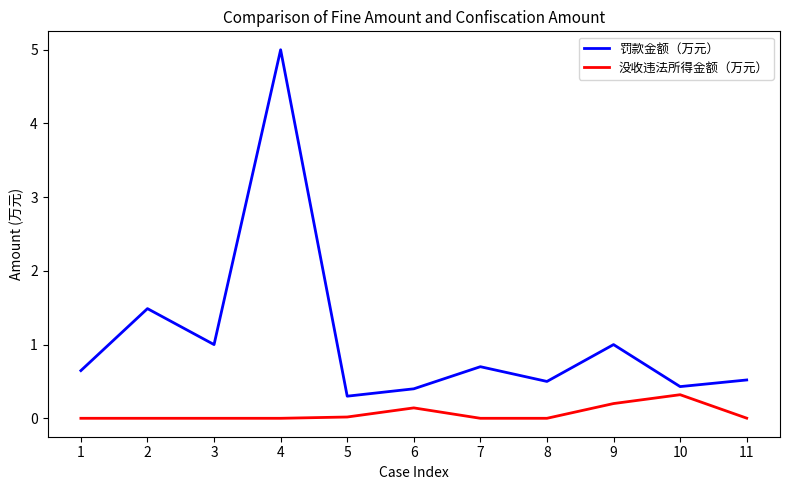

Which series has the largest total across all categories?

罚款金额（万元）